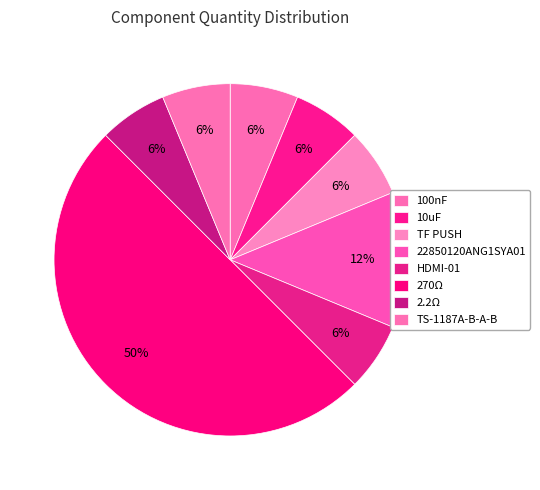

Is the sum of 10uF and 22850120ANG1SYA01 greater than half?

No